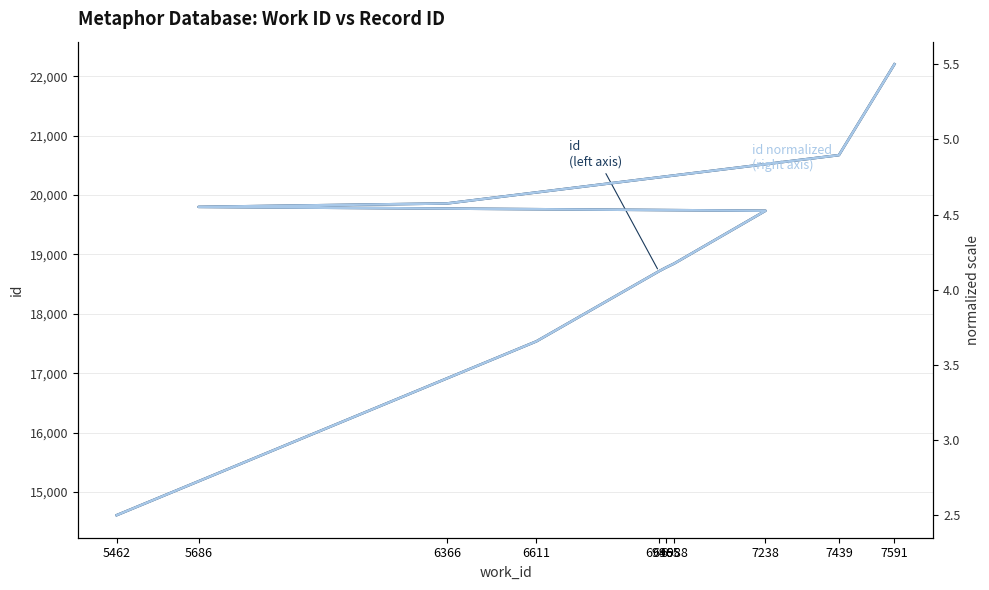

At which label is id (left axis) closest to 18406?

6946